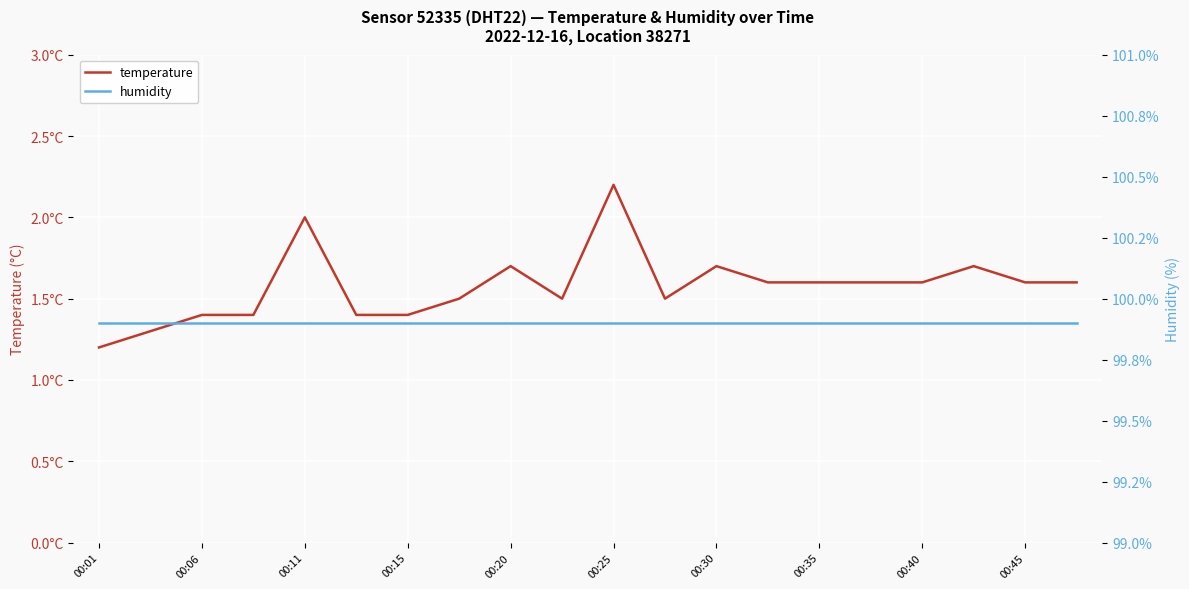

What is the difference between the highest and lowest values at 00:01?

98.7